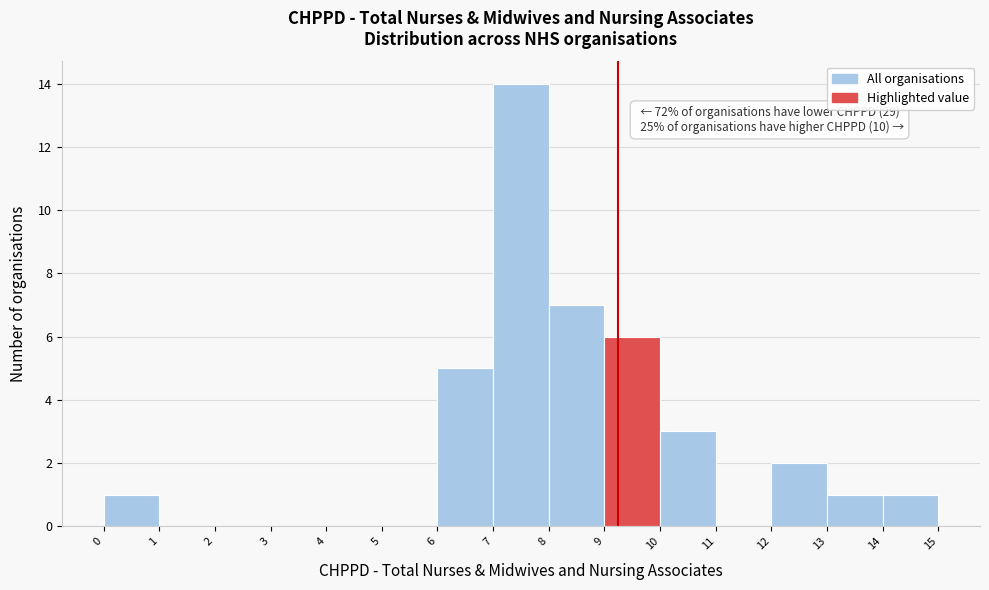

Which range on the x-axis has the tallest bar?

7 to 8